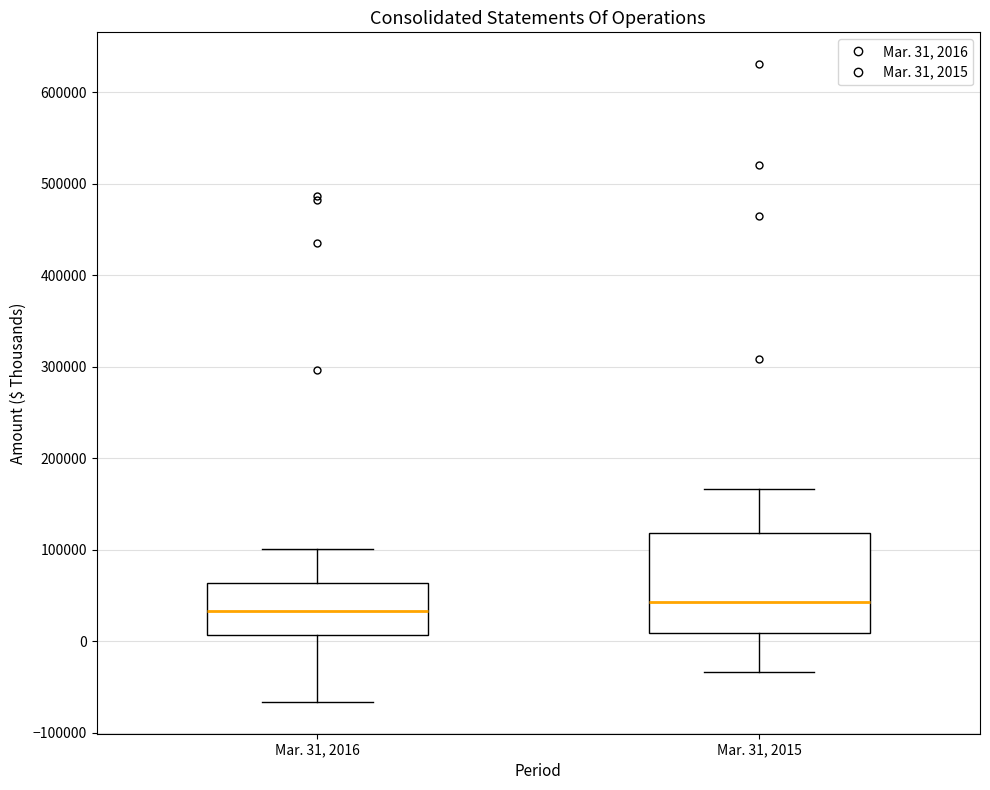

Which box is the tallest, from its lower edge to its upper edge?

Mar. 31, 2015